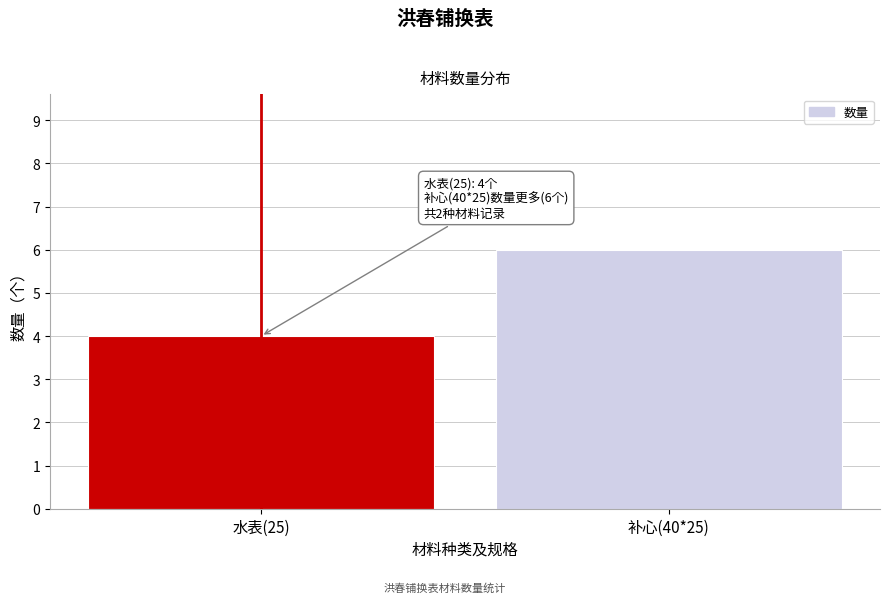

Reading left to right, what are all the values shown in this chart?

4	6